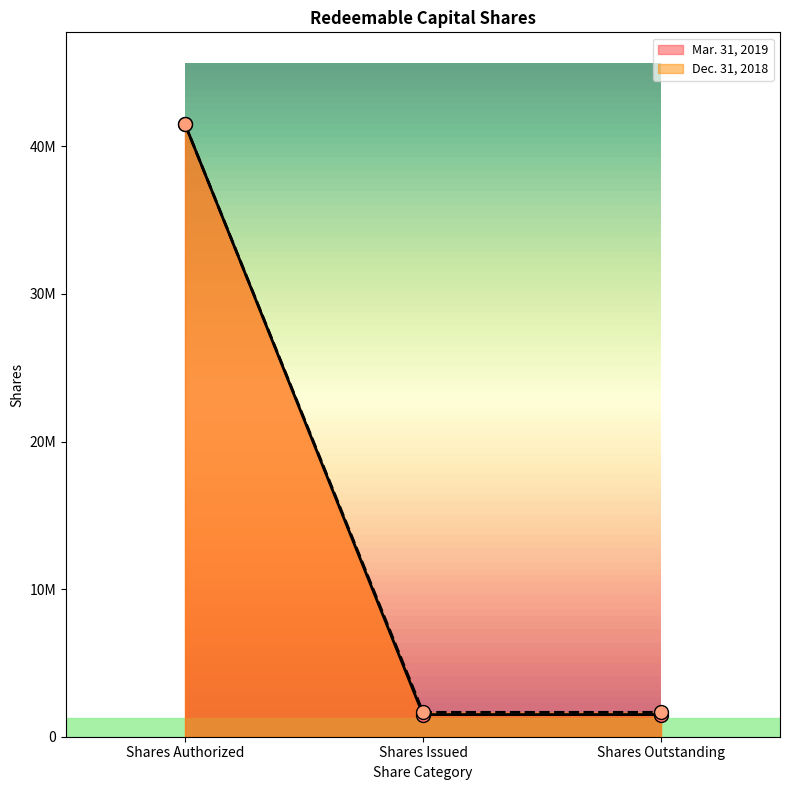

What is the total value across all series at Shares Authorized?

83000000